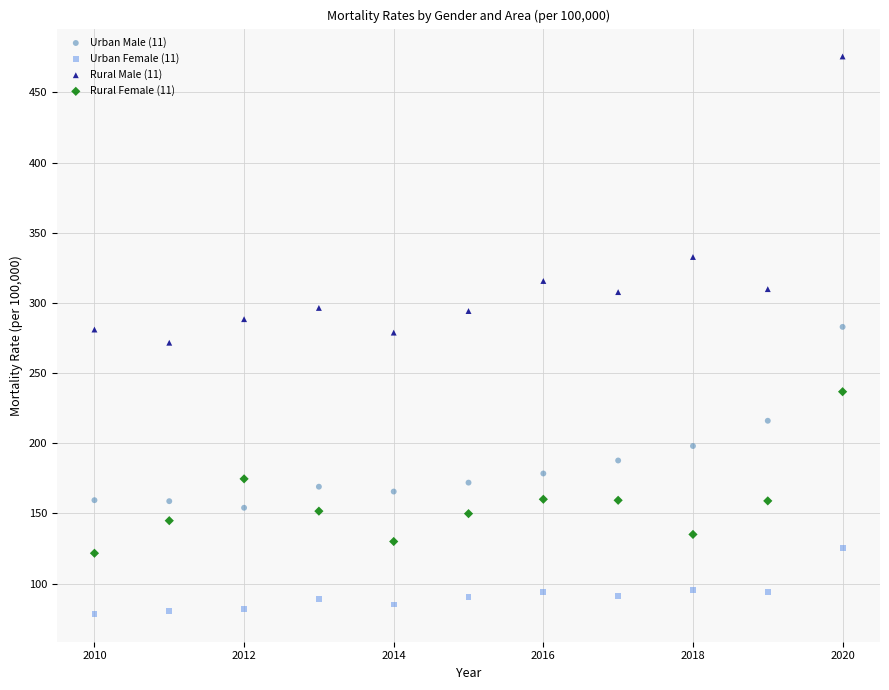

Across all data points, what is the range of X values (max minus min)?

10.0